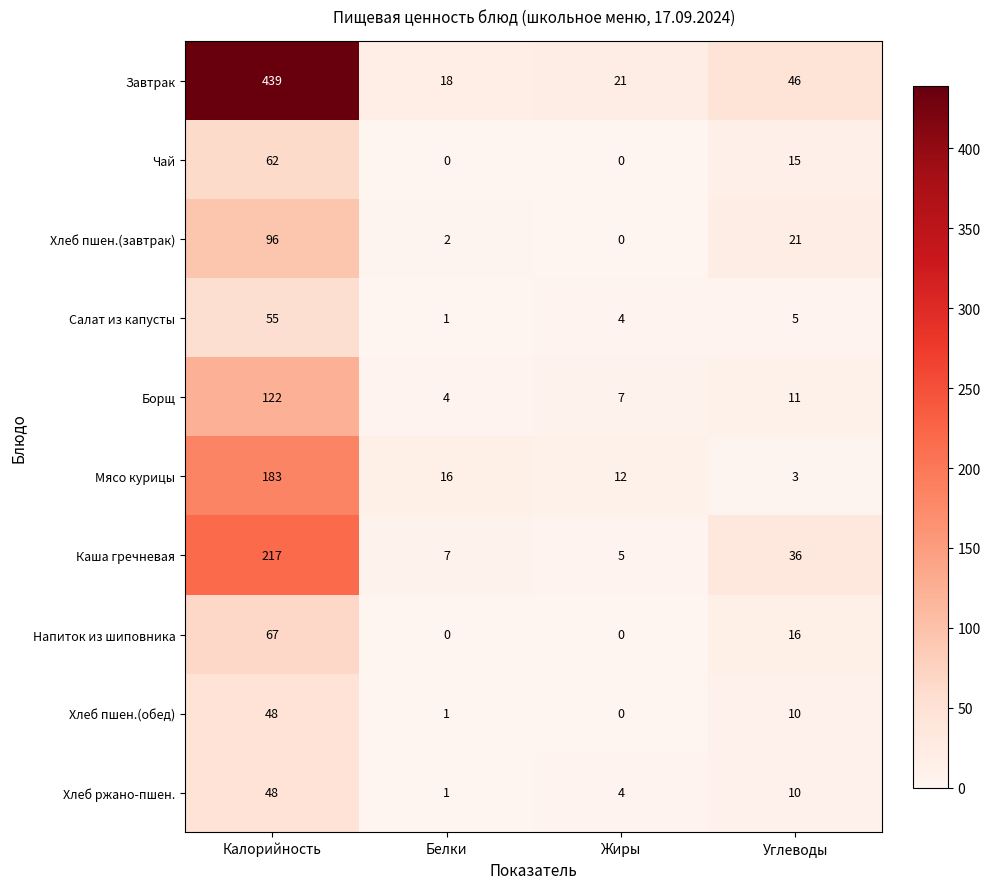

At which label does Завтрак reach its peak?

Калорийность